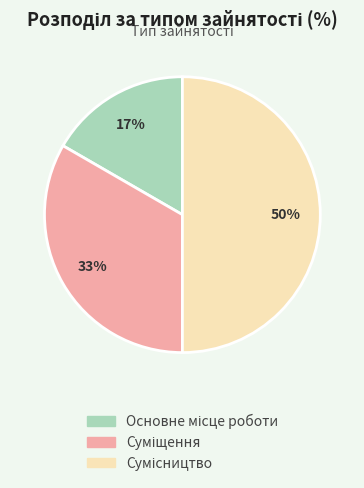

Count the number of slices in the pie.

3